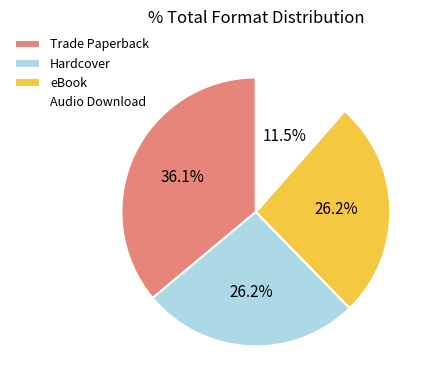

To the nearest percent, what is the combined percentage of Hardcover and Audio Download?

38%